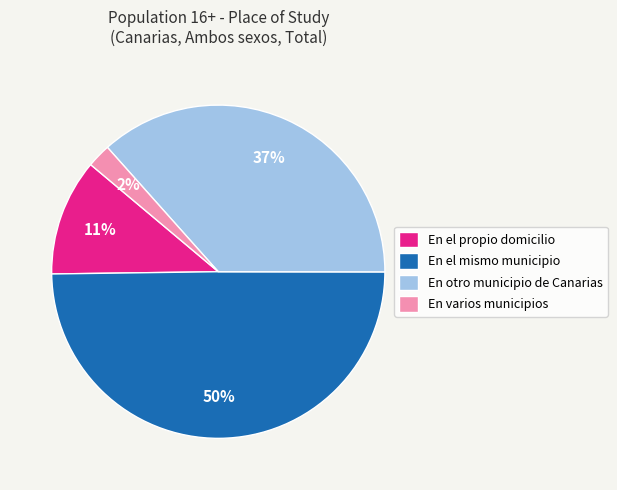

Between En otro municipio de Canarias and En varios municipios, which is larger?

En otro municipio de Canarias